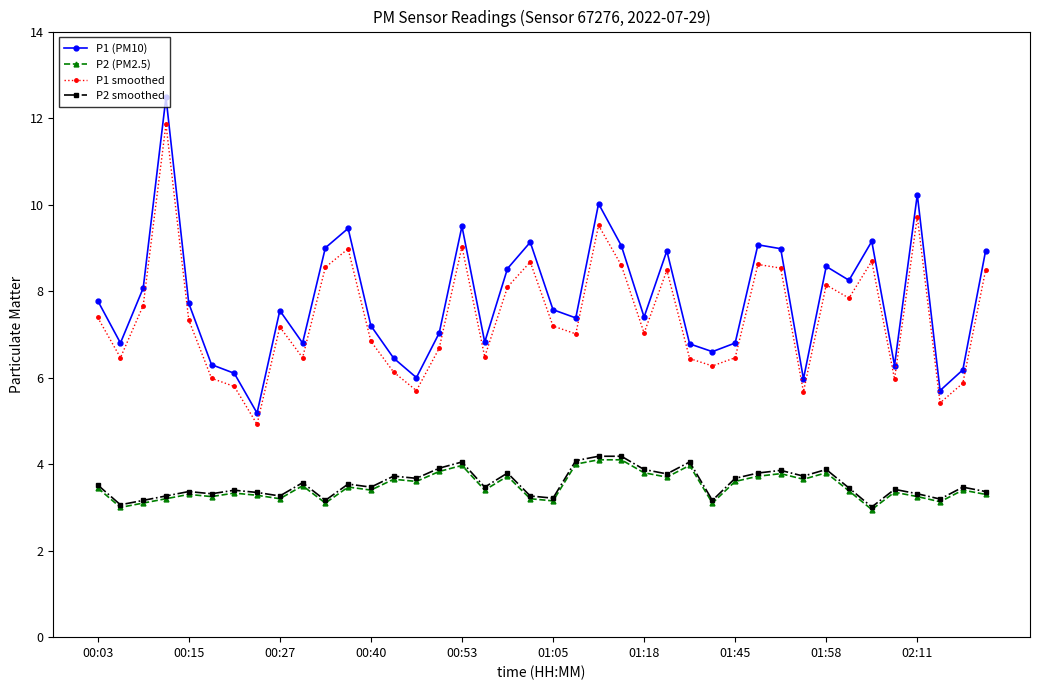

Which series has the widest spread of values?

P1 (PM10)